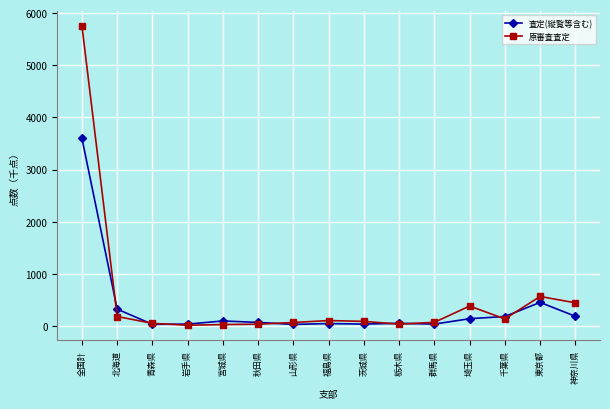

True or false: 査定(縦覧等含む) has more than 1 points higher than both neighbors.

True